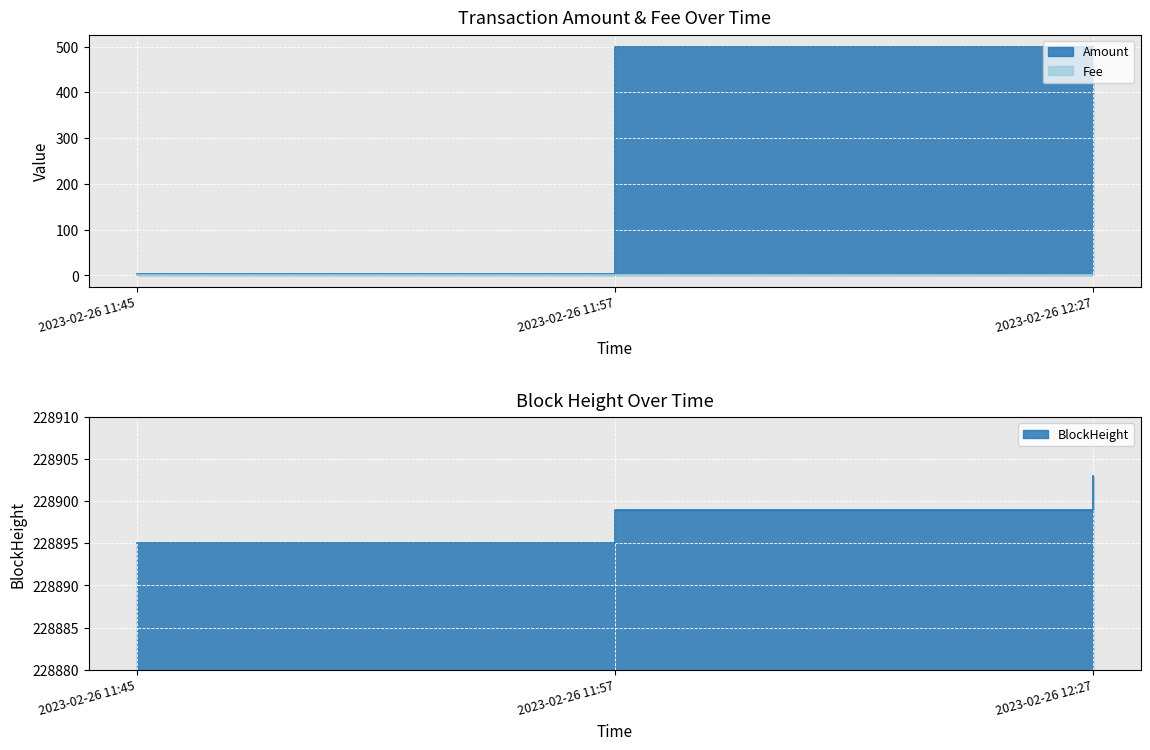

Rank the categories by Amount value from highest to lowest.

2023-02-26 12:27, 2023-02-26 11:57, 2023-02-26 11:45